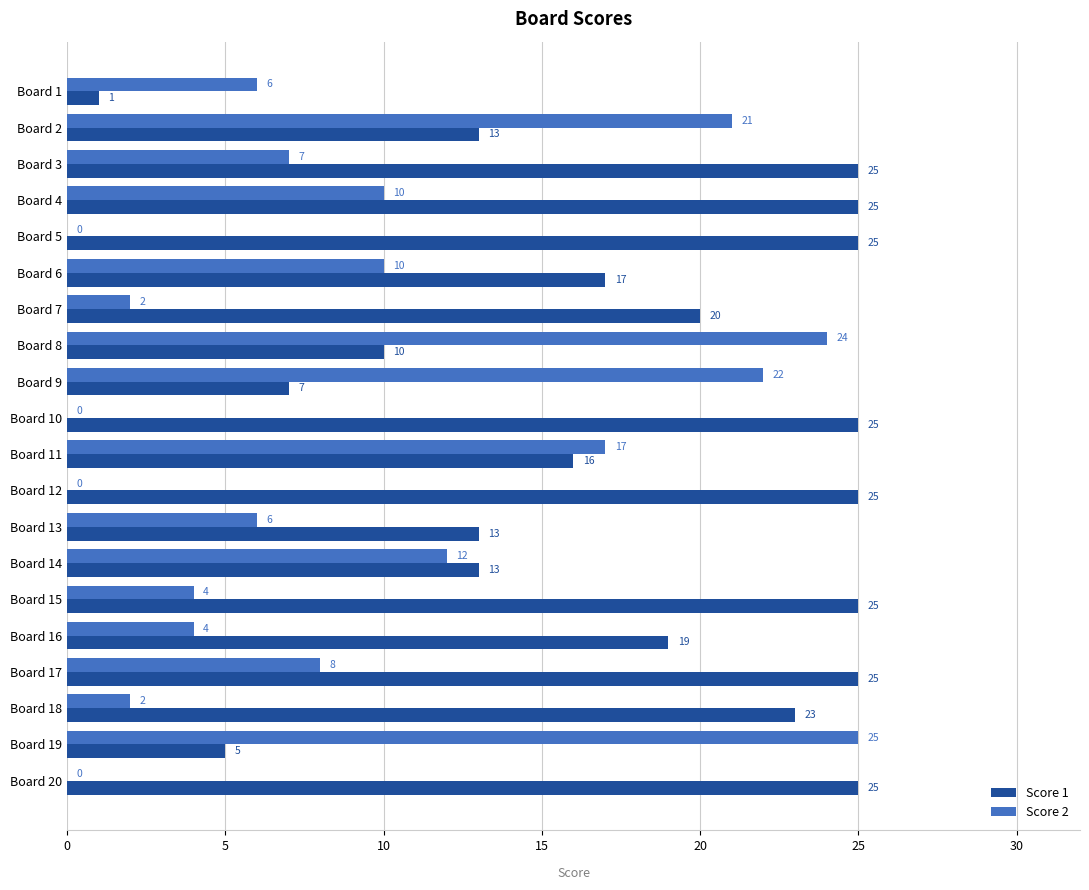

At which category is the sum across all series the highest?

Board 4